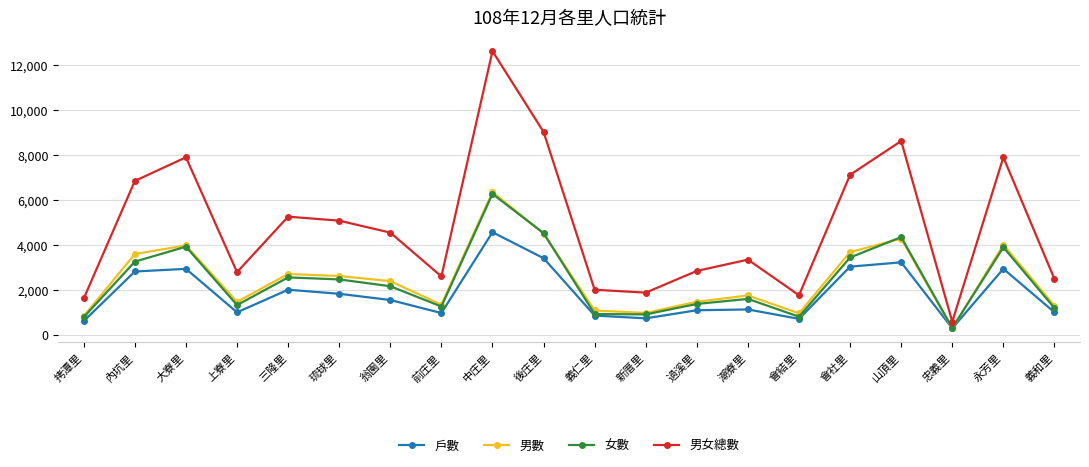

What are all the series names shown in the legend?

戶數, 男數, 女數, 男女總數